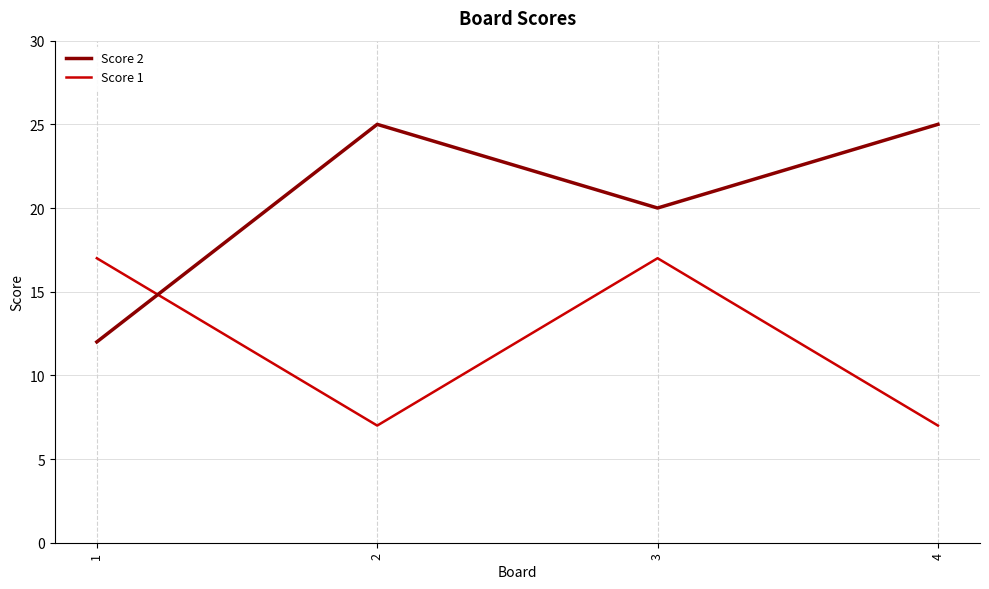

After their last crossing, which series has the higher values: Score 2 or Score 1?

Score 2